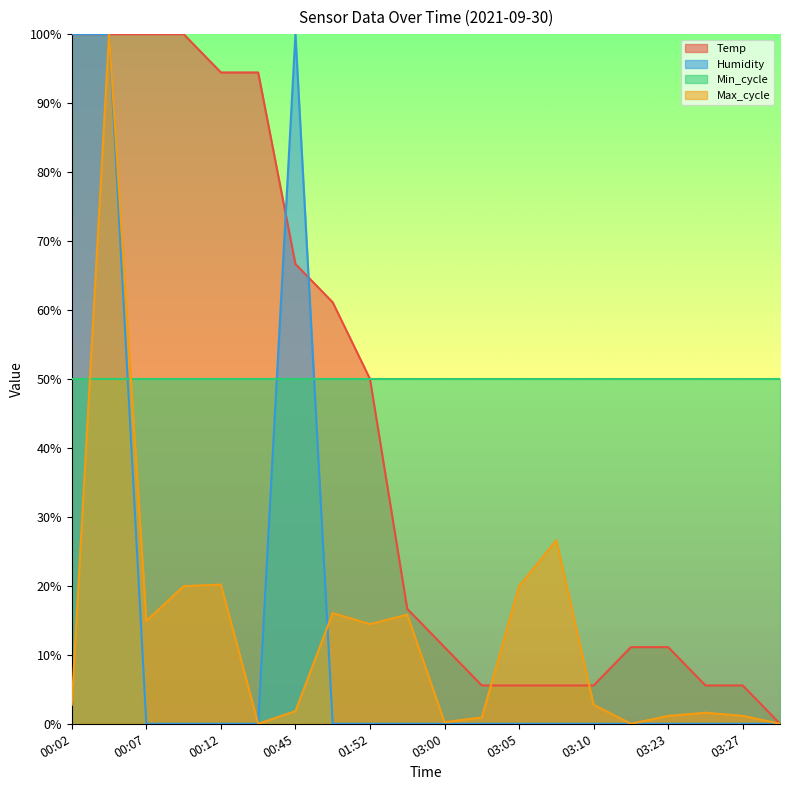

At which category does Max_cycle reach its first local peak?

00:04